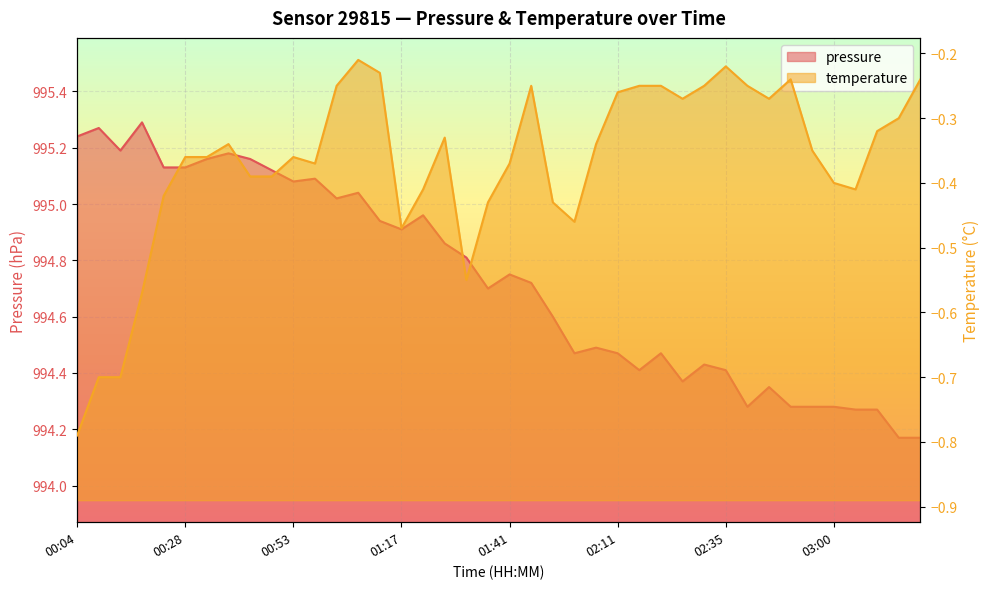

True or false: pressure has more than 2 points higher than both neighbors.

True